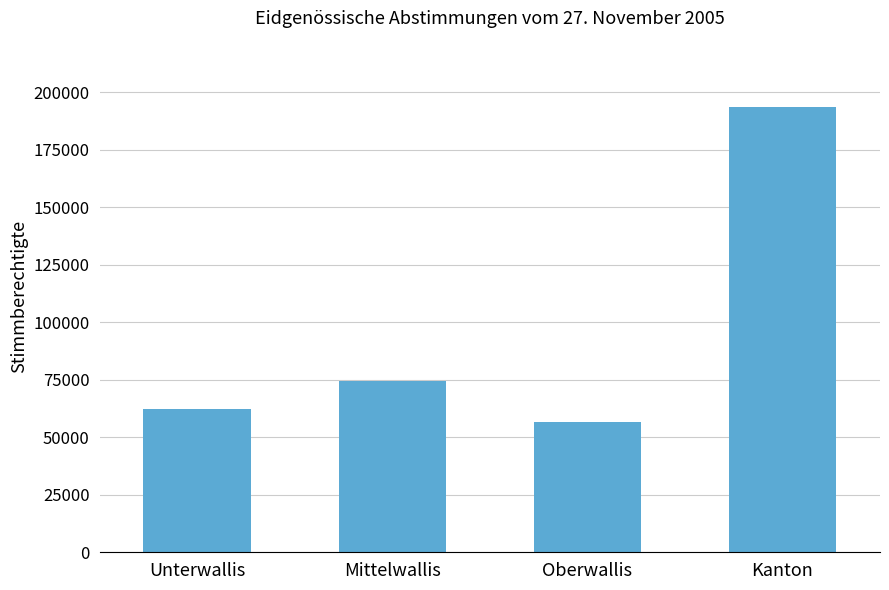

List the labels in order of value, largest first.

Kanton, Mittelwallis, Unterwallis, Oberwallis